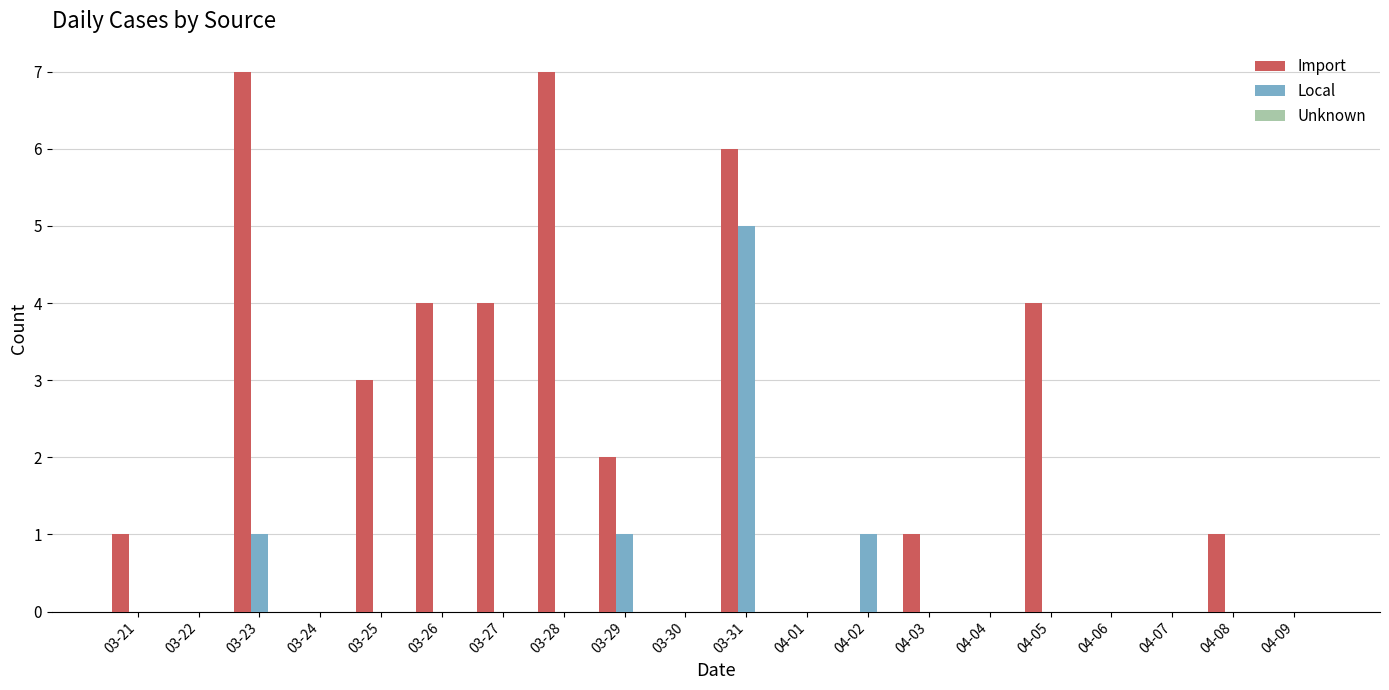

What is the sum of all Local values?

8